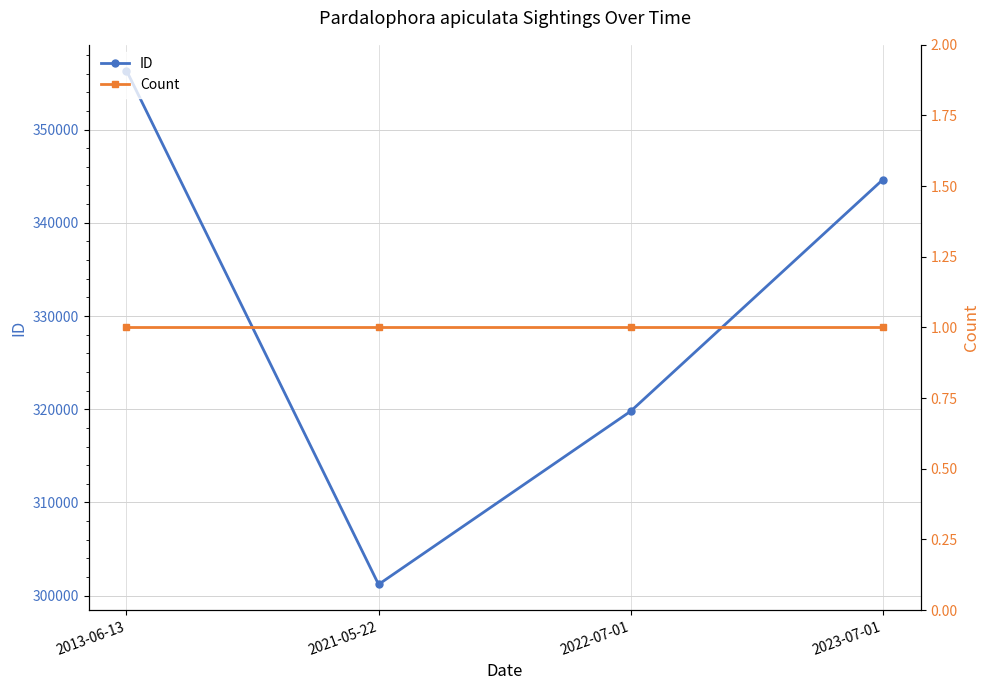

What is the difference between the second highest and minimum values in the ID series?

43414